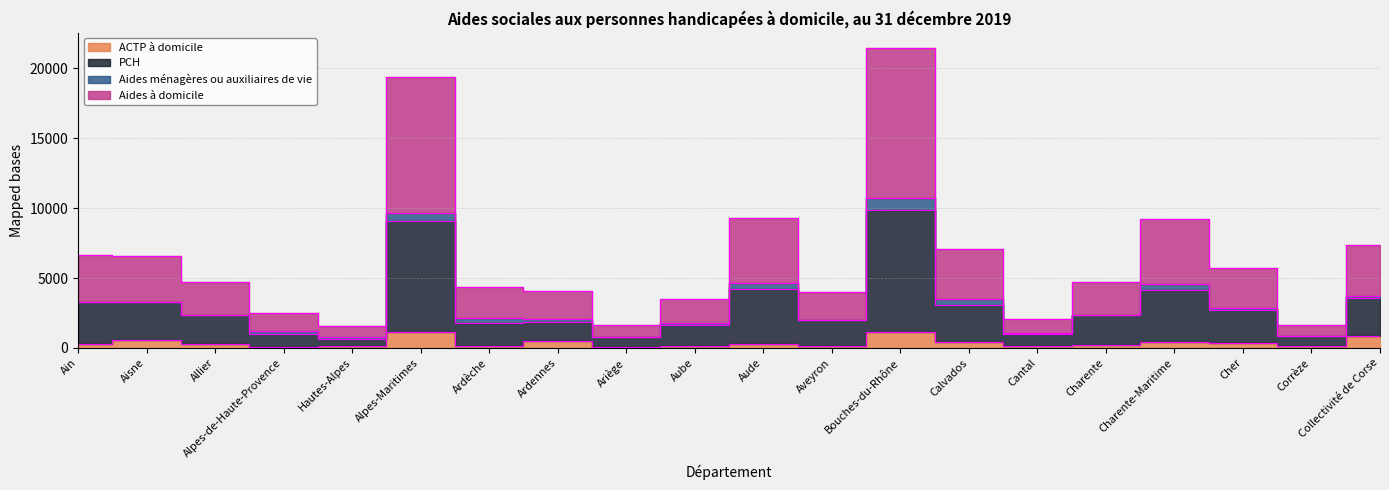

Which series has the widest spread of values?

Aides à domicile